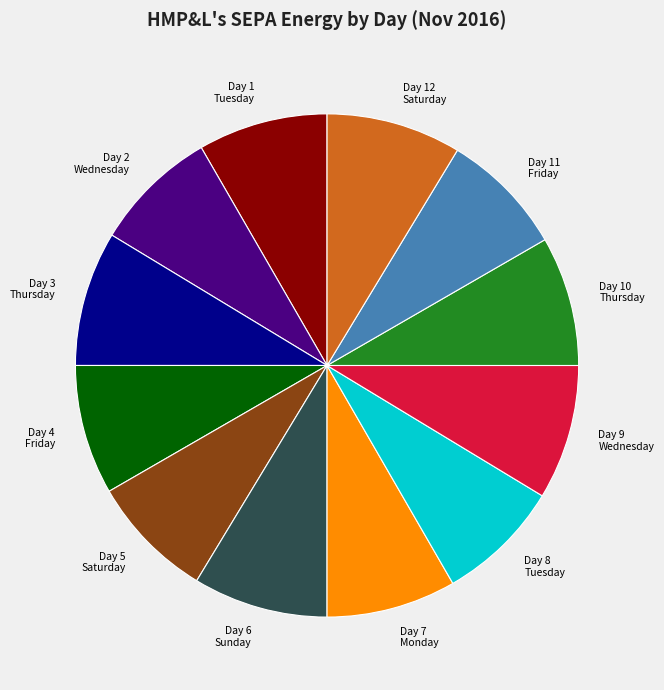

Combined, do Day 12 Saturday and Day 2 Wednesday account for over 50%?

No